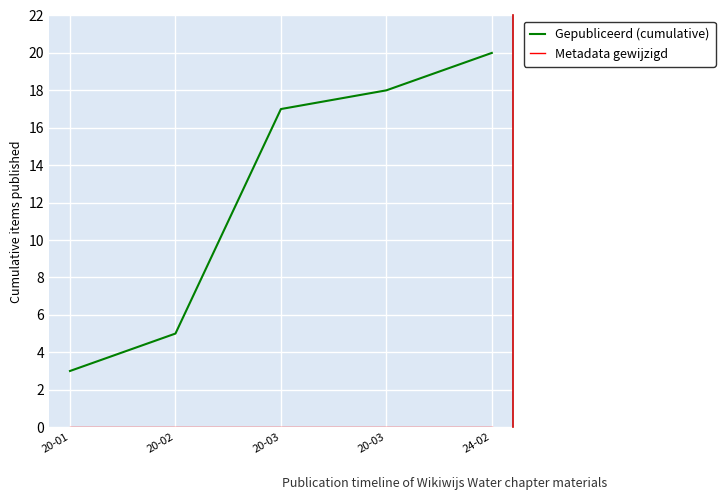

True or false: Gepubliceerd (cumulative) has more than 1 interior local peaks.

False